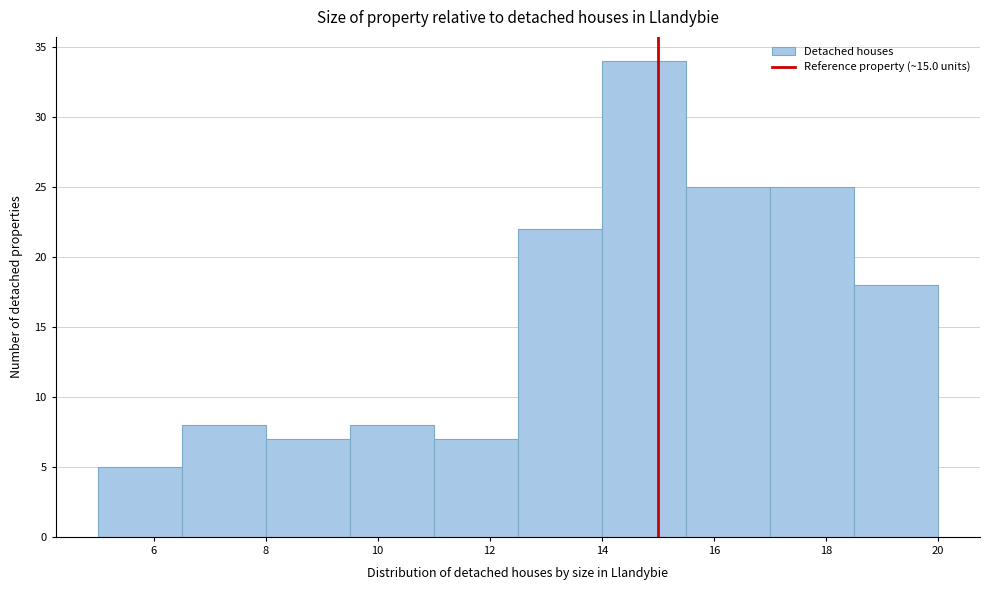

Reading left to right, transcribe this chart: for each bar, give the range it covers on the x-axis and its height. Neither the bar edges nor the heights are printed on the chart, so give them approximately, as read against the axes.

5.0 to 6.5: 5
6.5 to 8.0: 8
8.0 to 9.5: 7
9.5 to 11.0: 8
11.0 to 12.5: 7
12.5 to 14.0: 22
14.0 to 15.5: 34
15.5 to 17.0: 25
17.0 to 18.5: 25
18.5 to 20.0: 18